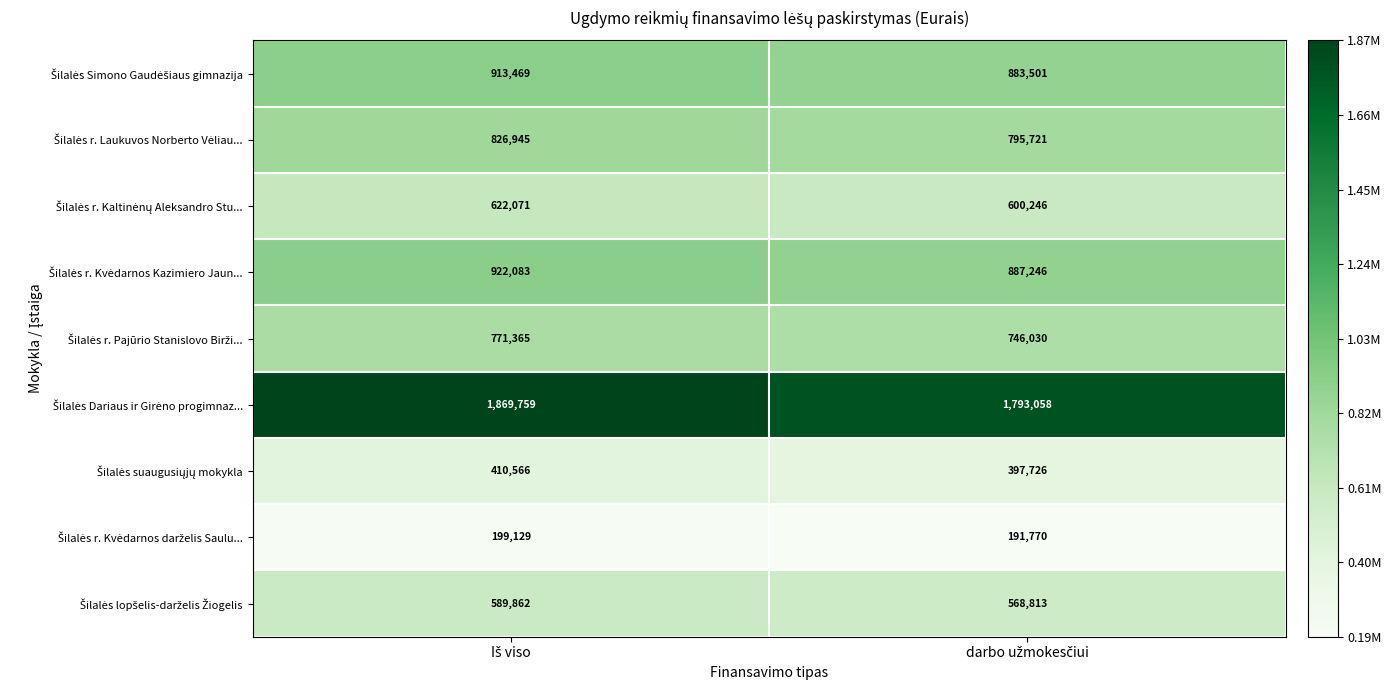

What is the greatest value displayed?

1869759